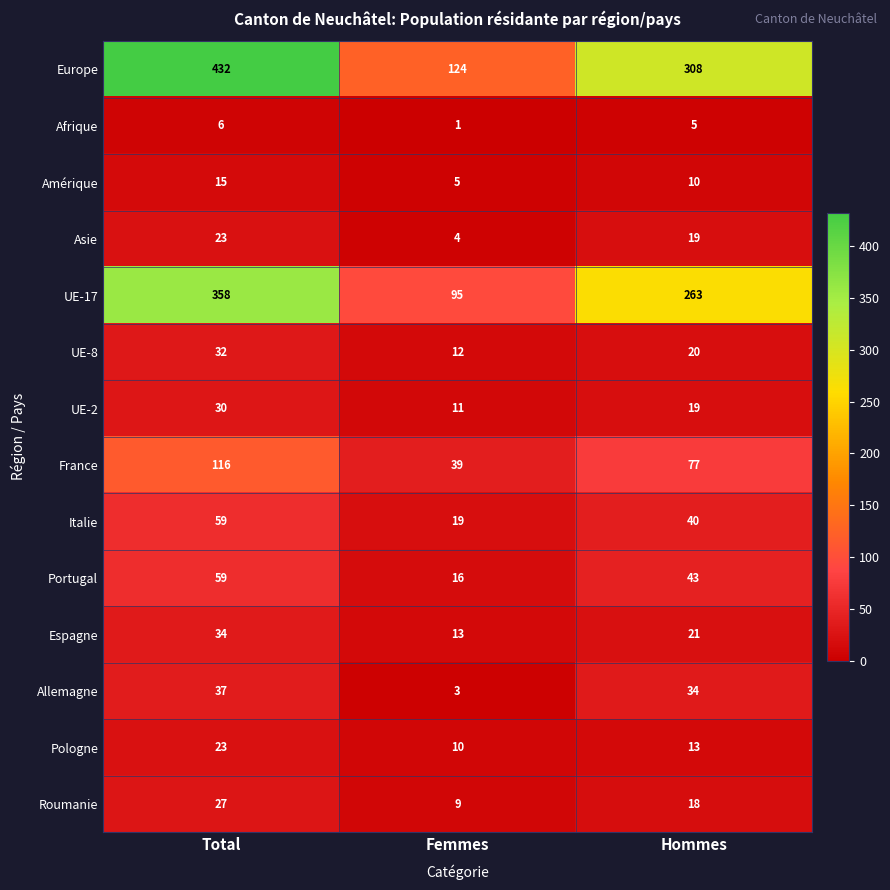

At which label does Europe reach its minimum?

Femmes